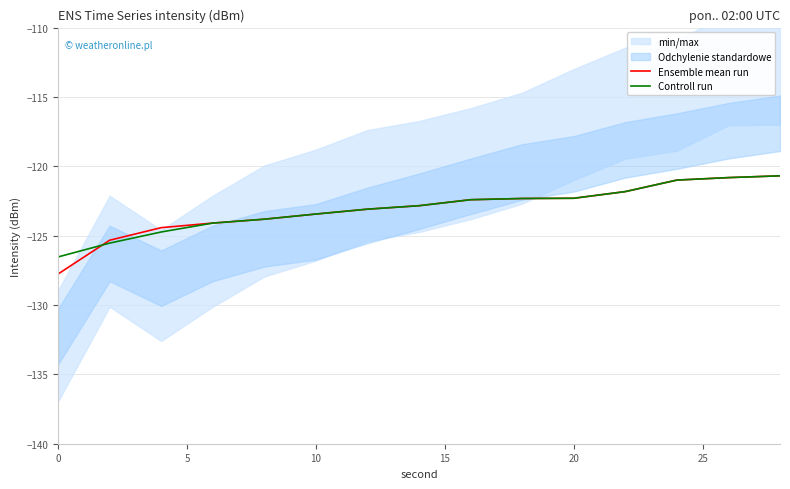

What is the value of the Controll run point at the 5th from the left?

-123.8